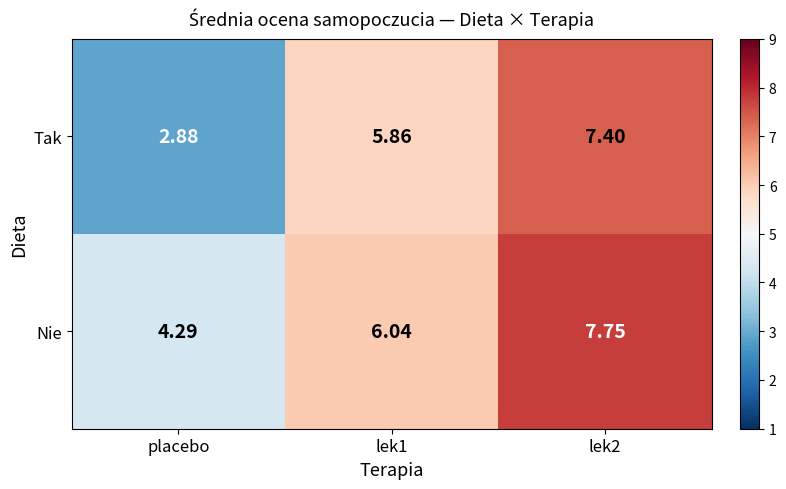

Which series has the largest total across all categories?

Nie